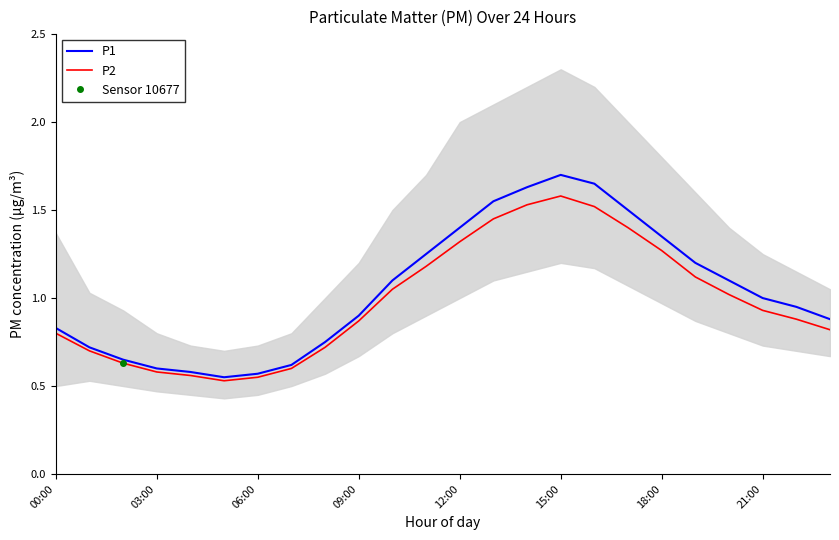

At which label is P1 closest to 1?

21:00